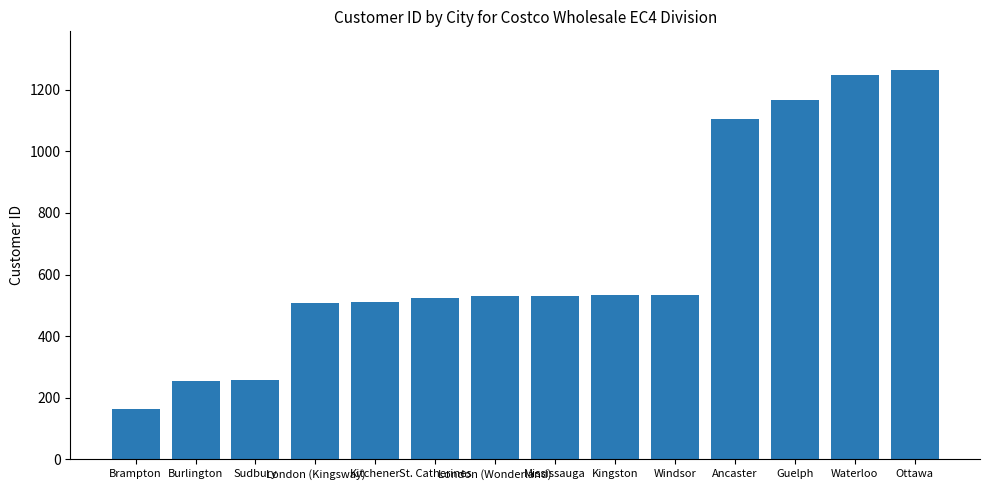

True or false: the data shows 162 at Brampton.

True